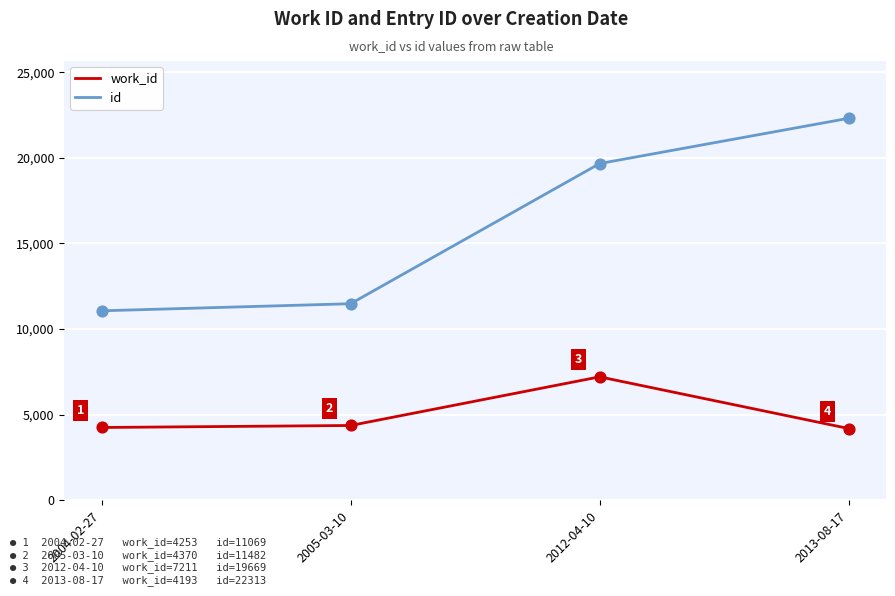

Which series has the largest total across all categories?

id